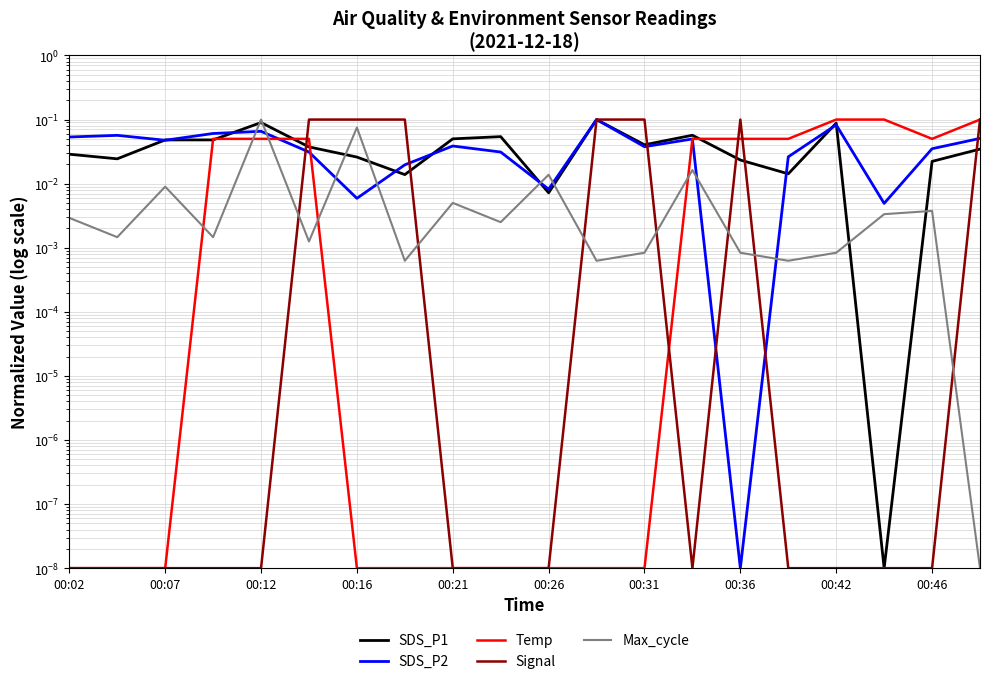

Reading right to left, transcribe all the data shown in this chart.

SDS_P1: 0.0	0.0	0.0	0.1	0.0	0.0	0.1	0.0	0.1	0.0	0.1	0.1	0.0	0.0	0.0	0.1	0.0	0.0	0.0	0.0
SDS_P2: 0.1	0.0	0.0	0.1	0.0	0.0	0.0	0.0	0.1	0.0	0.0	0.0	0.0	0.0	0.0	0.1	0.1	0.0	0.1	0.1
Temp: 0.1	0.1	0.1	0.1	0.1	0.1	0.1	0.0	0.0	0.0	0.0	0.0	0.0	0.0	0.1	0.1	0.1	0.0	0.0	0.0
Signal: 0.1	0.0	0.0	0.0	0.0	0.1	0.0	0.1	0.1	0.0	0.0	0.0	0.1	0.1	0.1	0.0	0.0	0.0	0.0	0.0
Max_cycle: 0.0	0.0	0.0	0.0	0.0	0.0	0.0	0.0	0.0	0.0	0.0	0.0	0.0	0.1	0.0	0.1	0.0	0.0	0.0	0.0